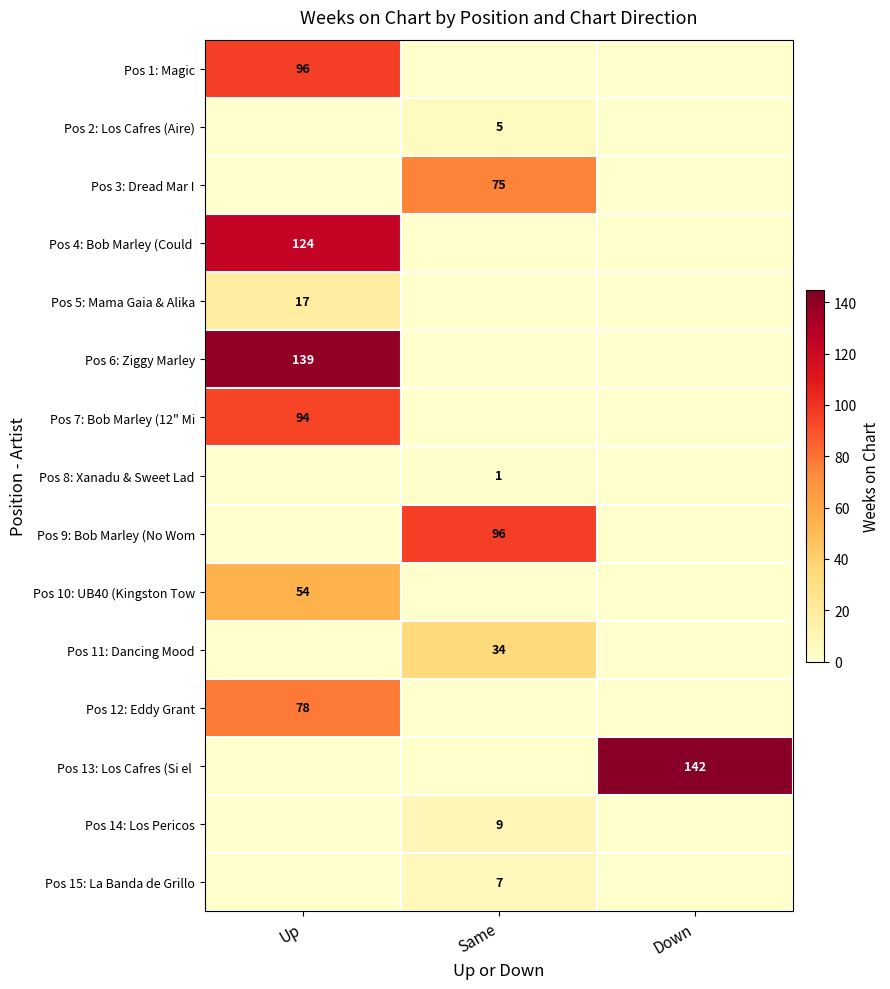

The value of Pos 5: Mama Gaia & Alika at Up is 29. True or false?

False